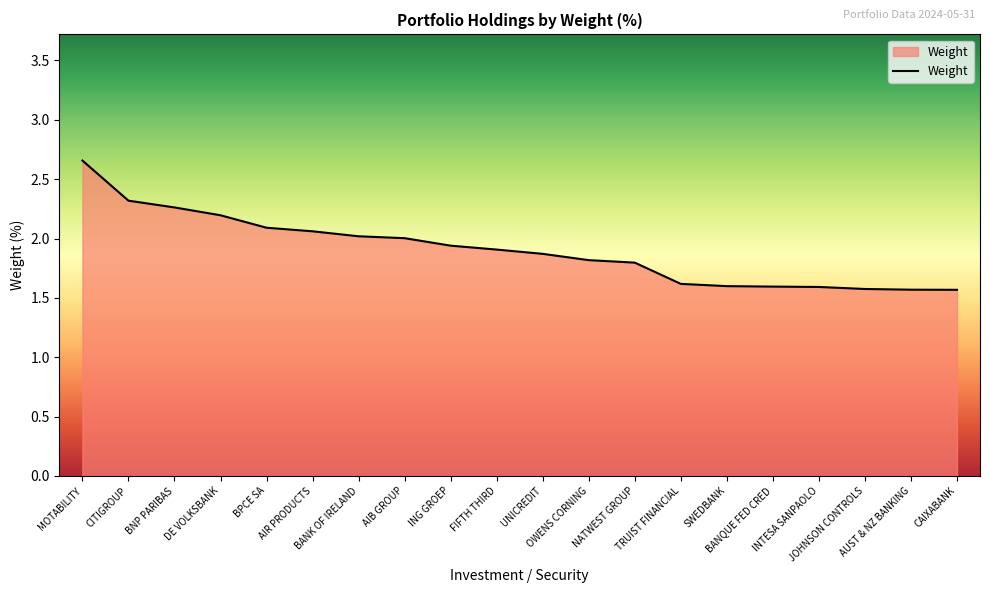

The value at NATWEST GROUP is 2.6. True or false?

False